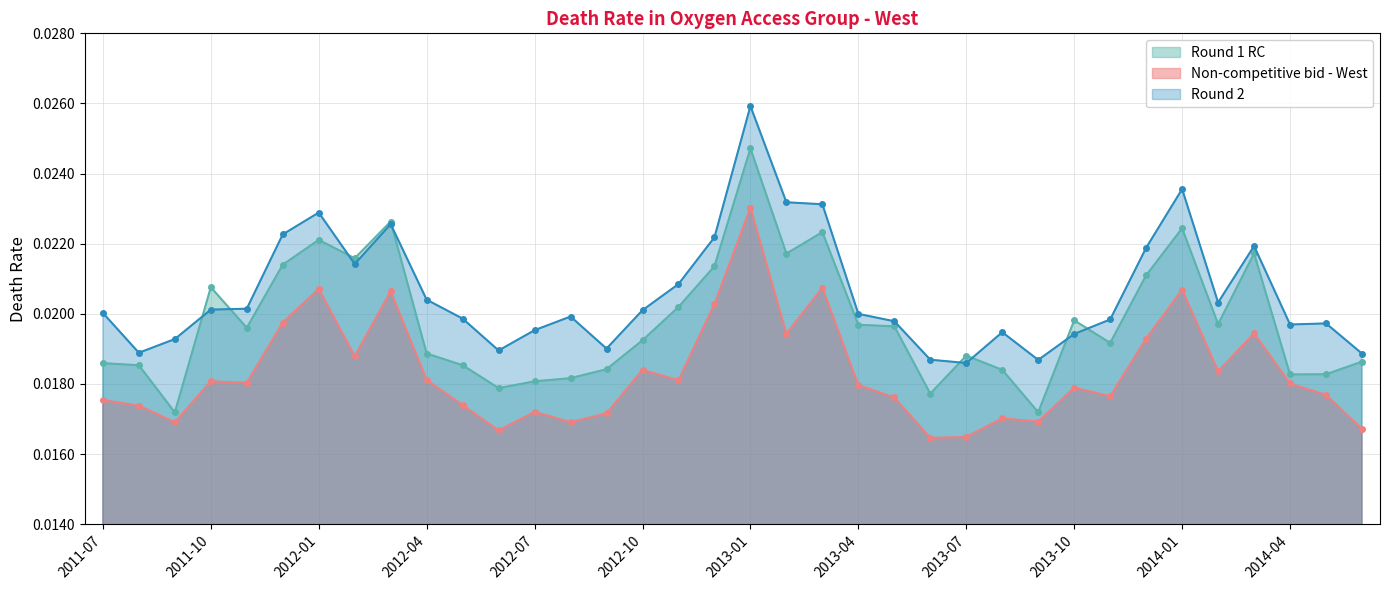

Is it true that Round 2 equals 0.0 at 2012-02?

True